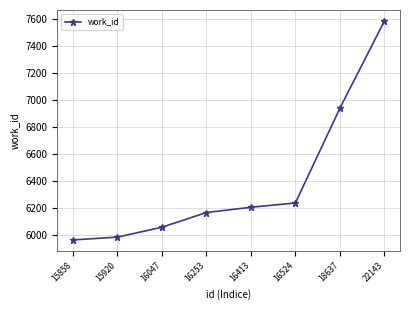

At which label is the value closest to 6771?

18637